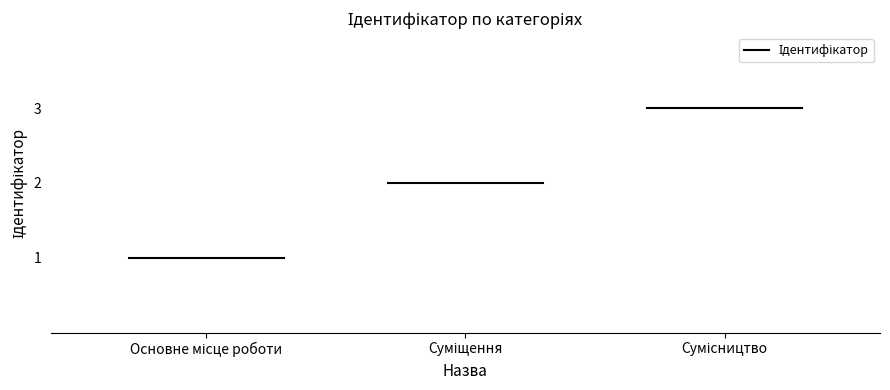

What is the maximum value shown in the chart?

3